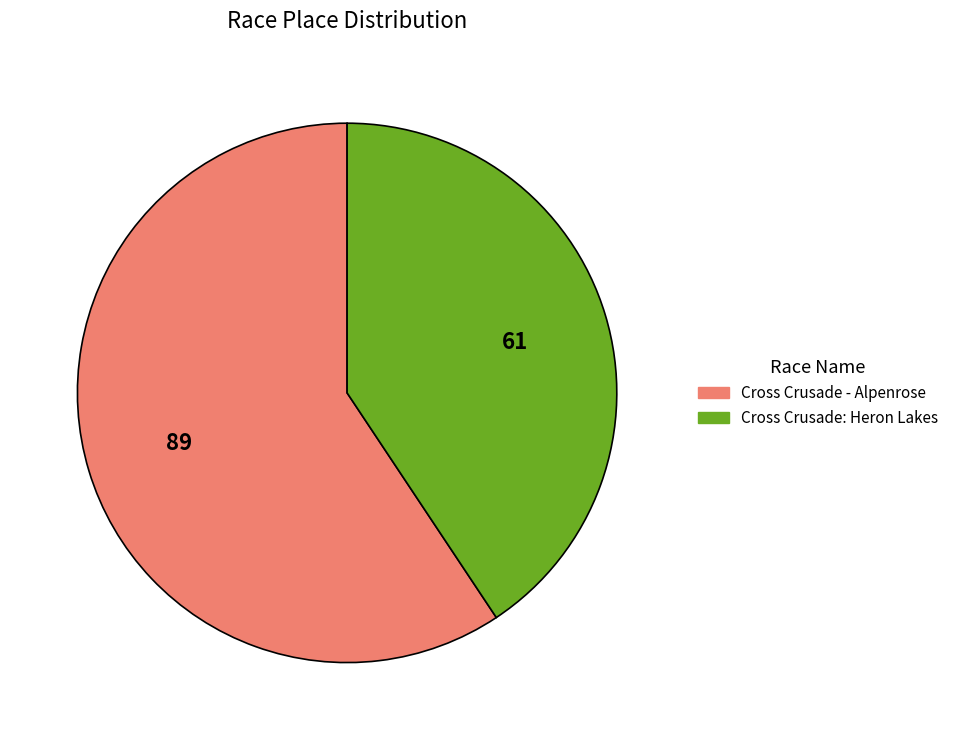

Rank the categories by value from lowest to highest.

Cross Crusade: Heron Lakes, Cross Crusade - Alpenrose